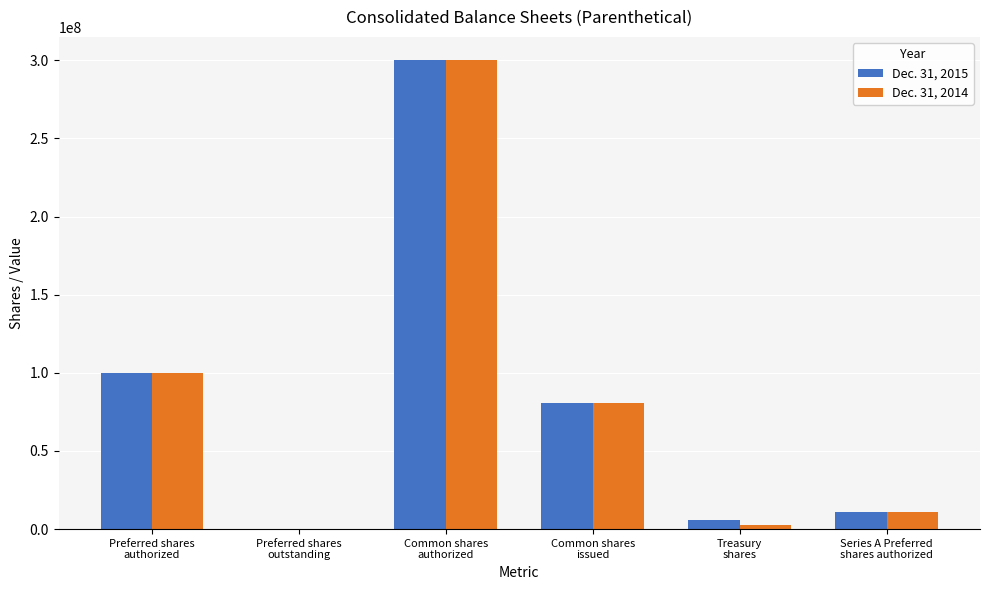

What is the greatest value displayed?

300000000